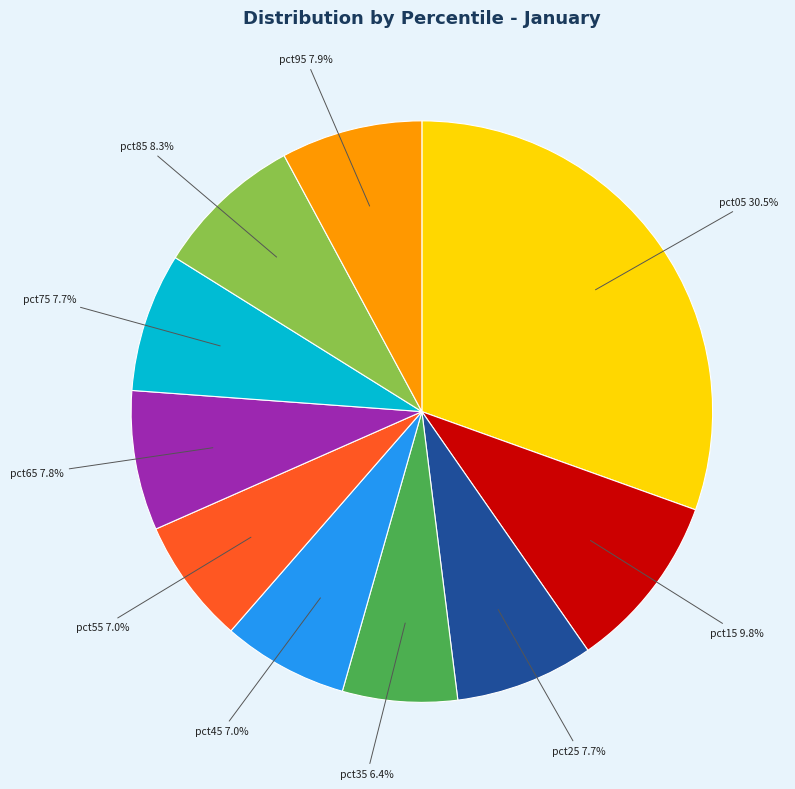

The pct65 slice represents 8% of the pie. True or false?

True